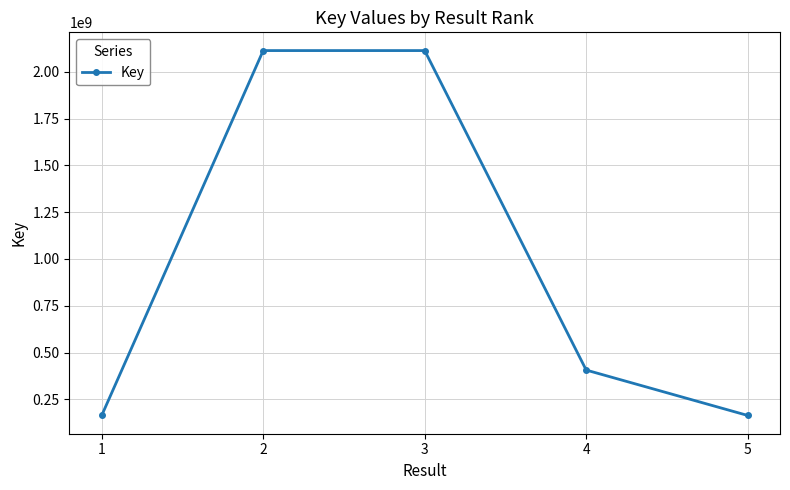

Is it true that the value at 2 is 3231766944?

False